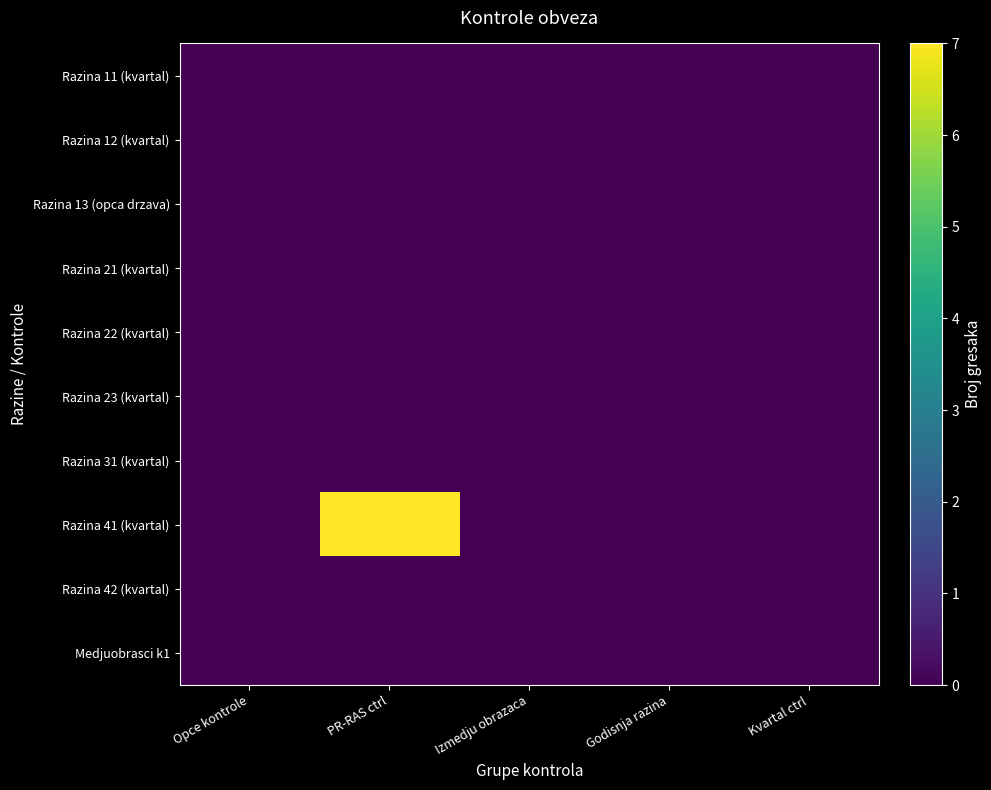

Which series changed the most between Opce kontrole and Izmedju obrazaca?

Razina 11 (kvartal)